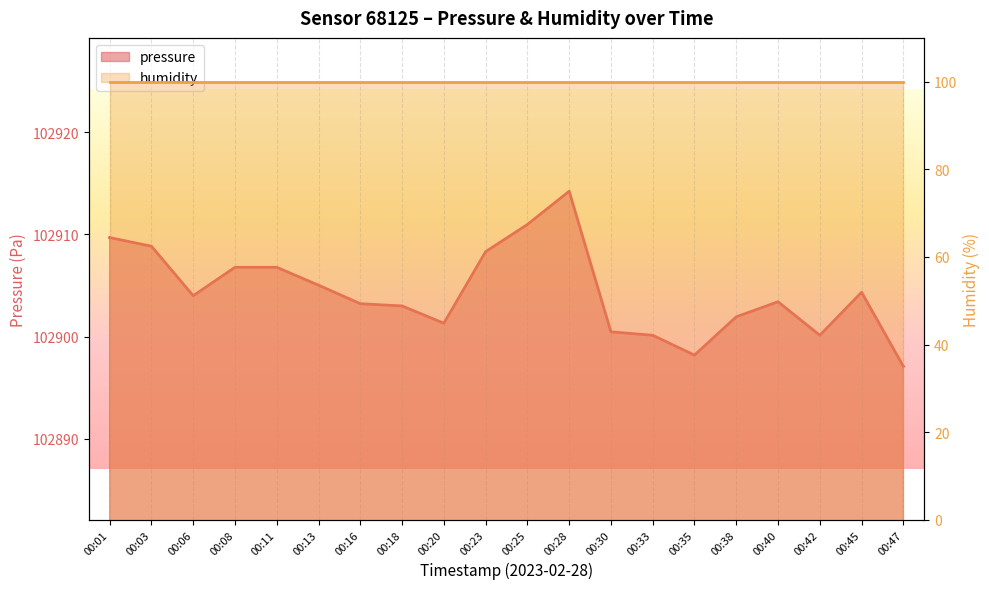

List the labels in order of value, smallest first.

00:47, 00:35, 00:33, 00:42, 00:30, 00:20, 00:38, 00:18, 00:16, 00:40, 00:06, 00:45, 00:13, 00:08, 00:11, 00:23, 00:03, 00:01, 00:25, 00:28